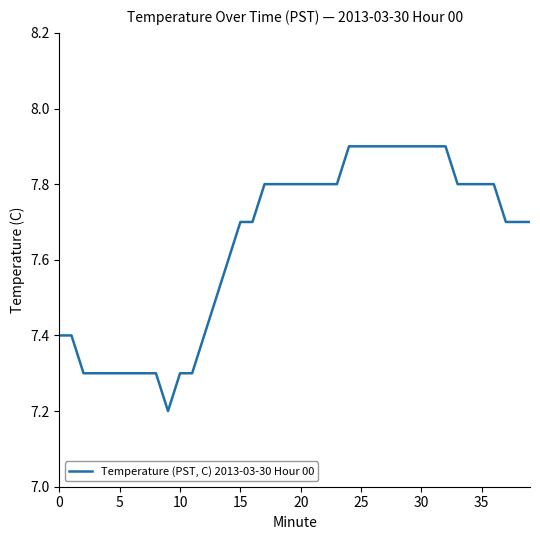

How many distinct data groups are displayed?

1